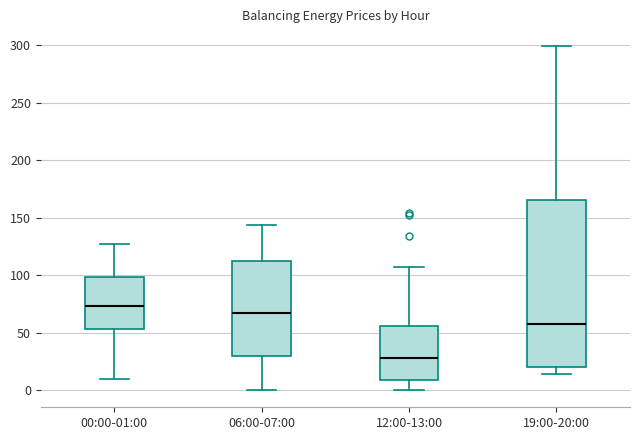

Reading left to right, read every box against the y-axis: the position of its median line, the range the box covers, and the ends of its whiskers. The values are not printed on the chart, so give them approximately, as read against the axis.

00:00-01:00: median 75, box 55 to 100, whiskers 10 to 125
06:00-07:00: median 65, box 30 to 110, whiskers 0 to 145
12:00-13:00: median 30, box 10 to 55, whiskers 0 to 105
19:00-20:00: median 60, box 20 to 165, whiskers 15 to 300